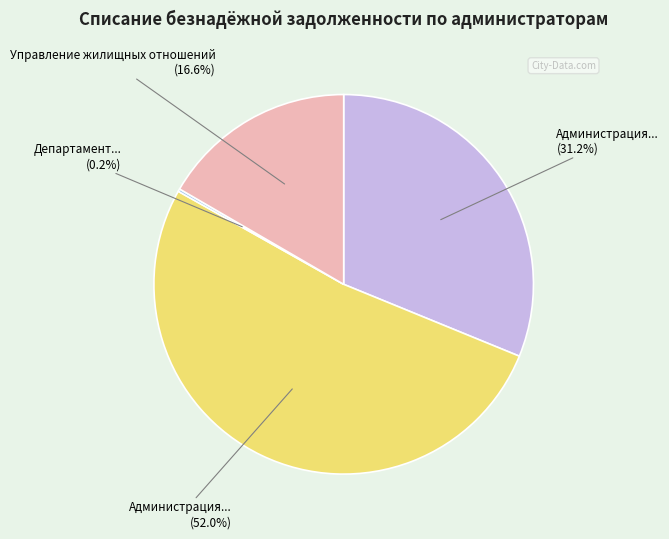

To the nearest percent, what is the average slice percentage?

25%